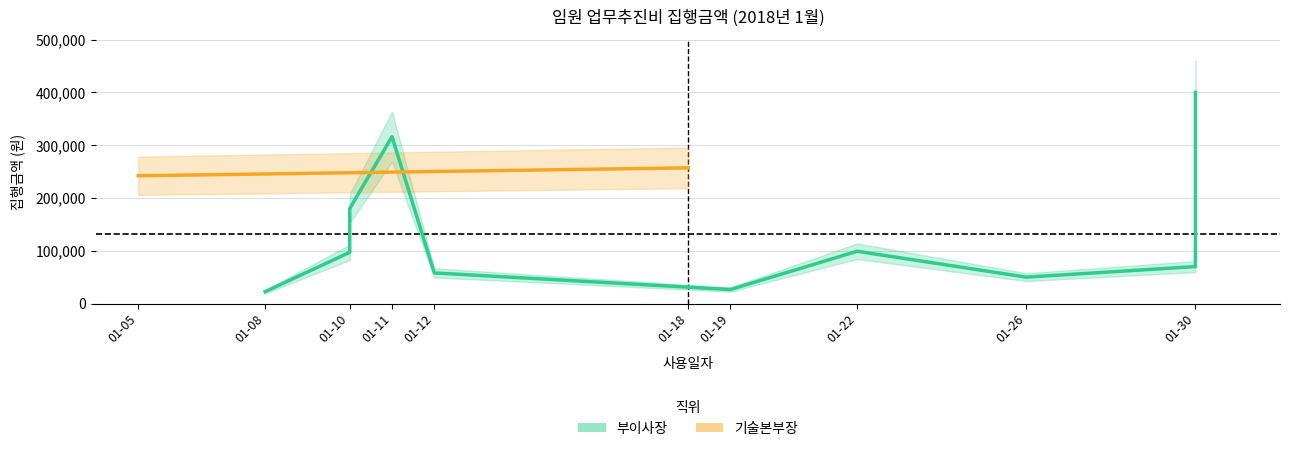

What is the value of the 7th point from the left?

99000